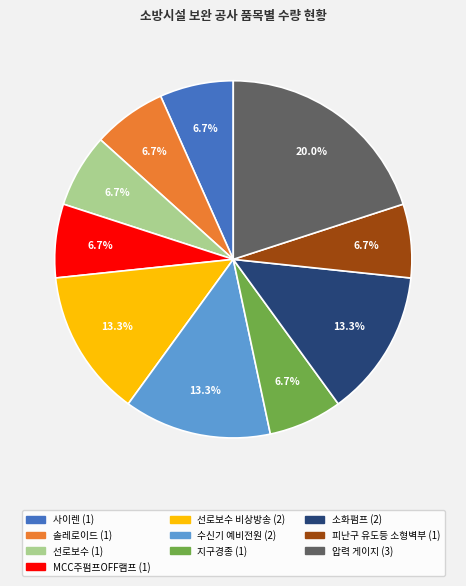

Is there any slice that represents more than half of the pie?

No